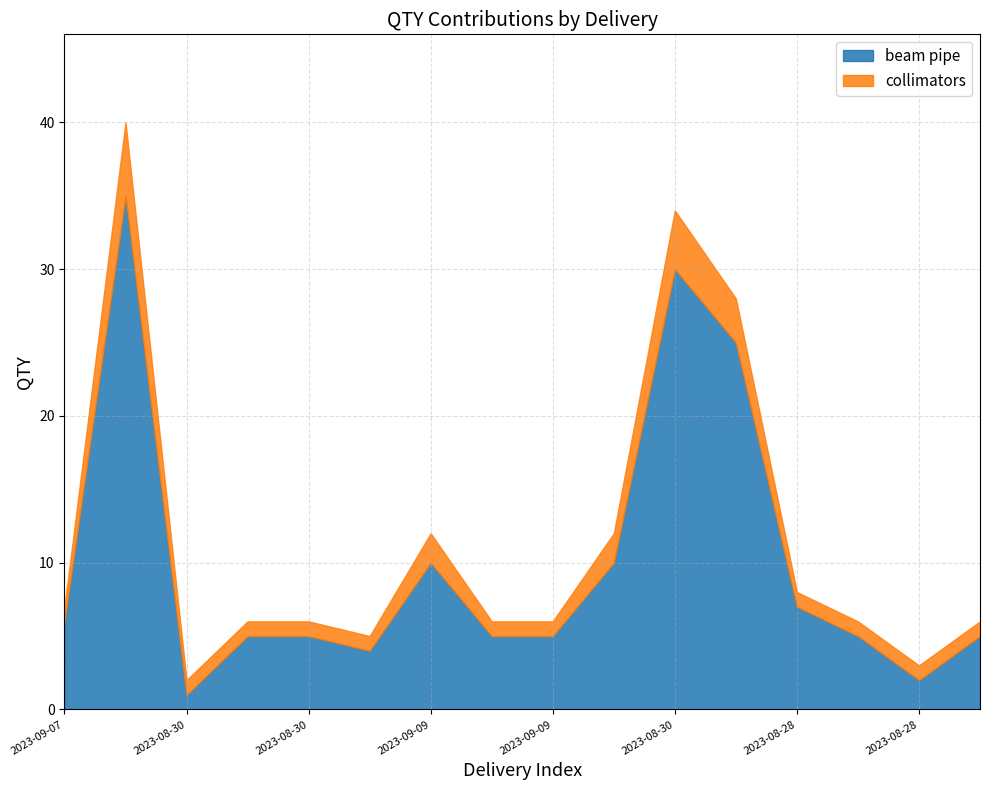

What are all the series names shown in the legend?

beam pipe, collimators